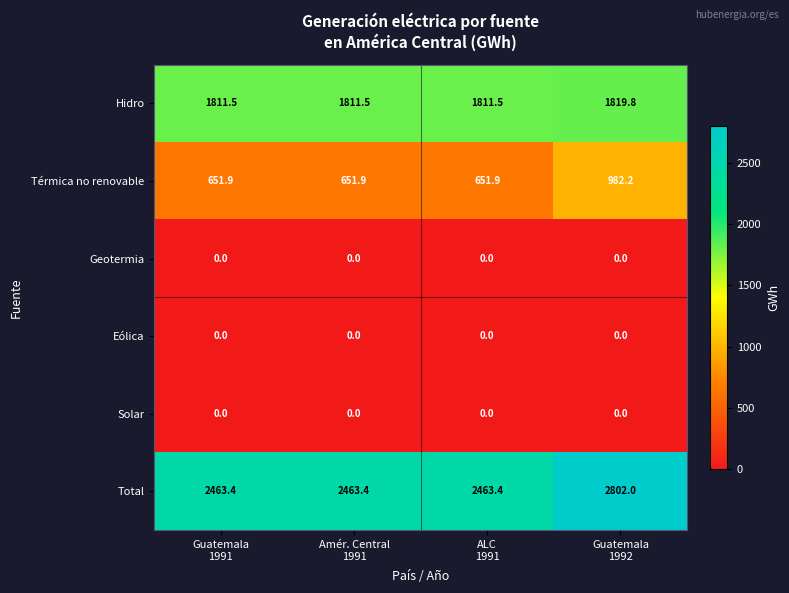

What is the difference between the highest and lowest values at Amér. Central
1991?

2463.4